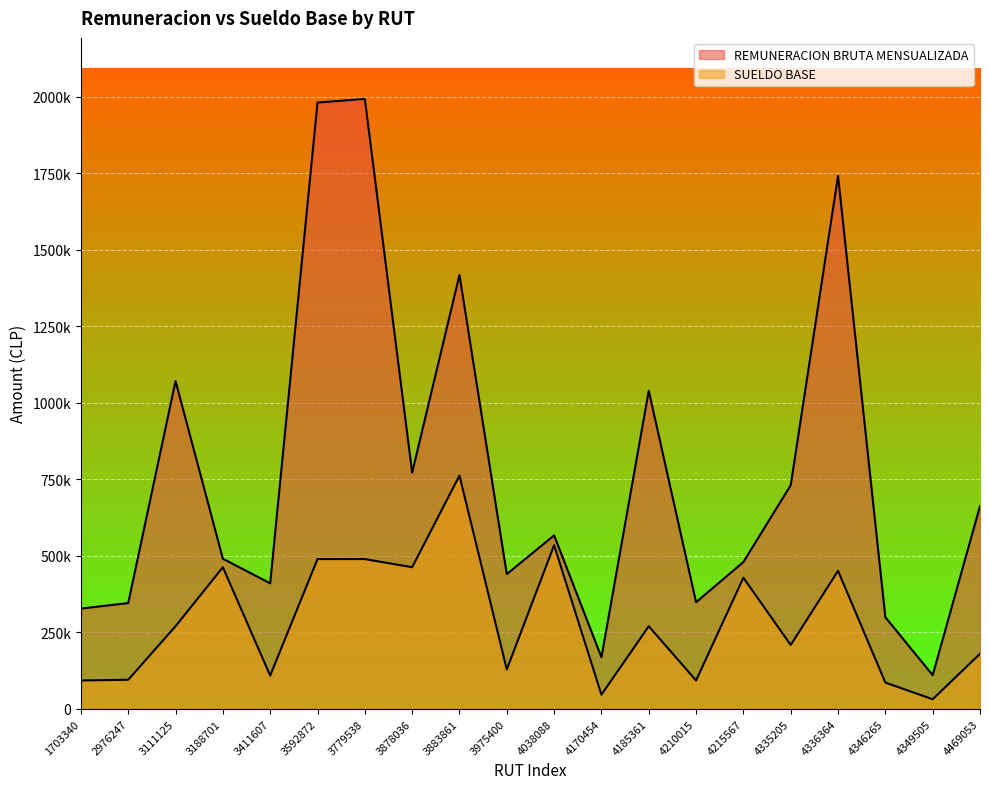

What is the approximate value of SUELDO BASE at 4170454?

46390